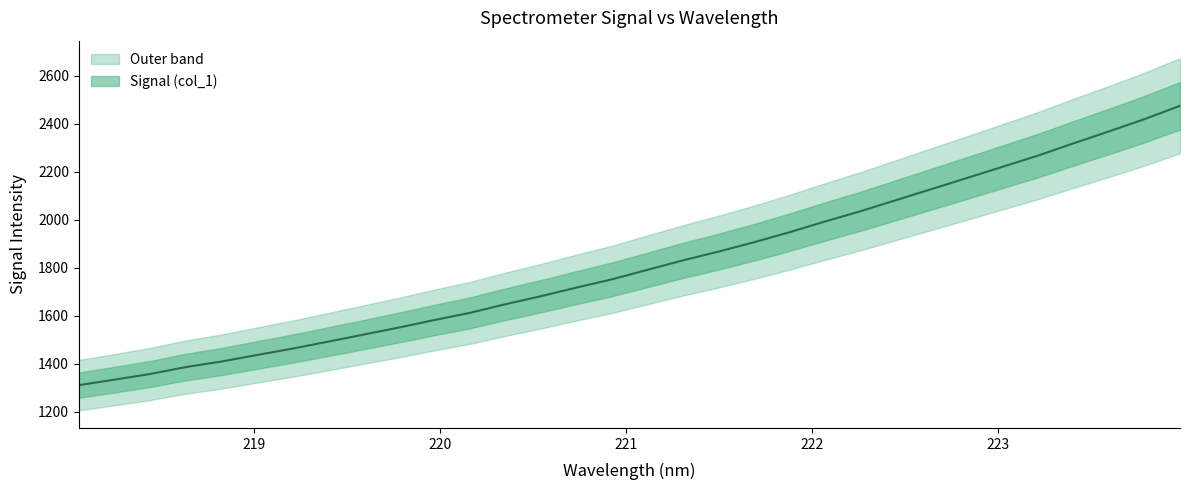

What is the change in value from 219.9712 to 221.4993?

+284.9